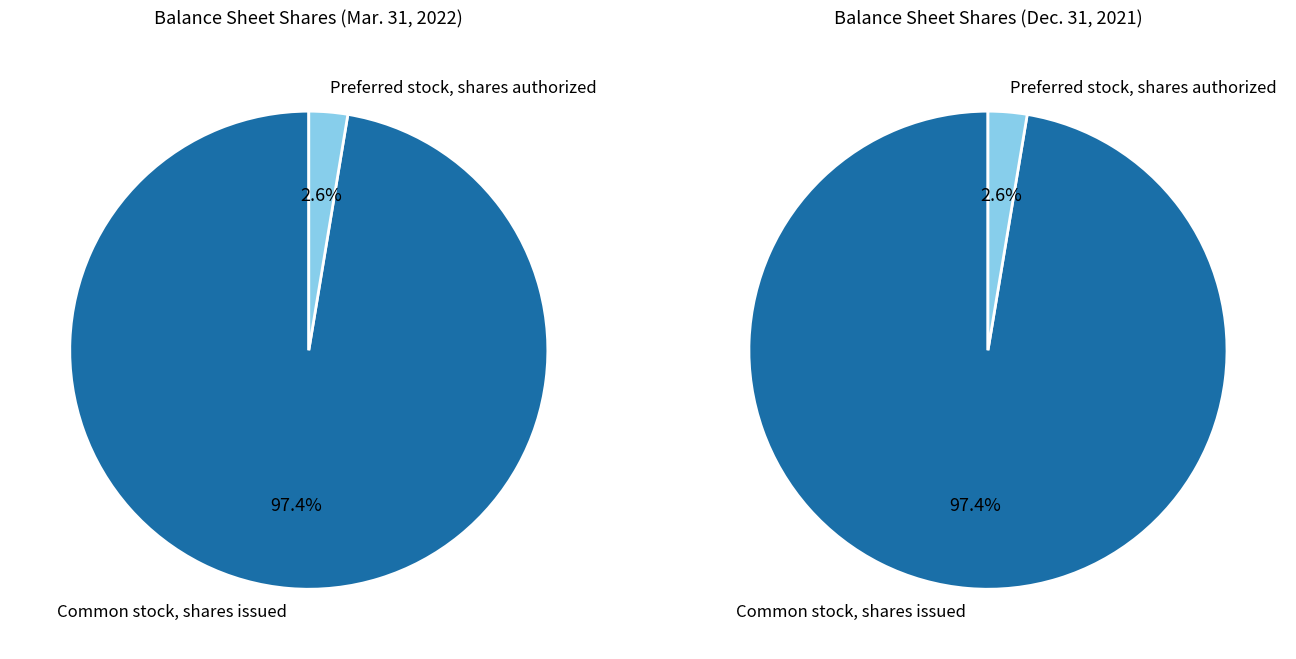

Approximately how many times larger is the value at Common stock, shares issued compared to Preferred stock, shares authorized?

37.3